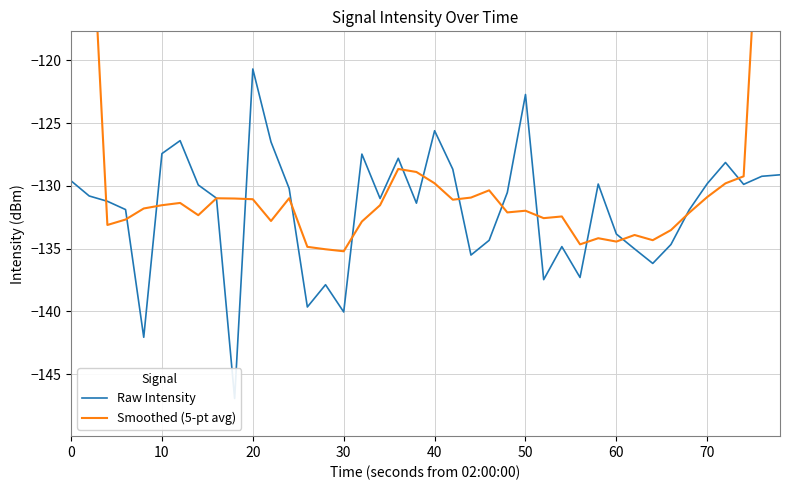

Rank the series by their average value, from highest to lowest.

Smoothed (5-pt avg), Raw Intensity